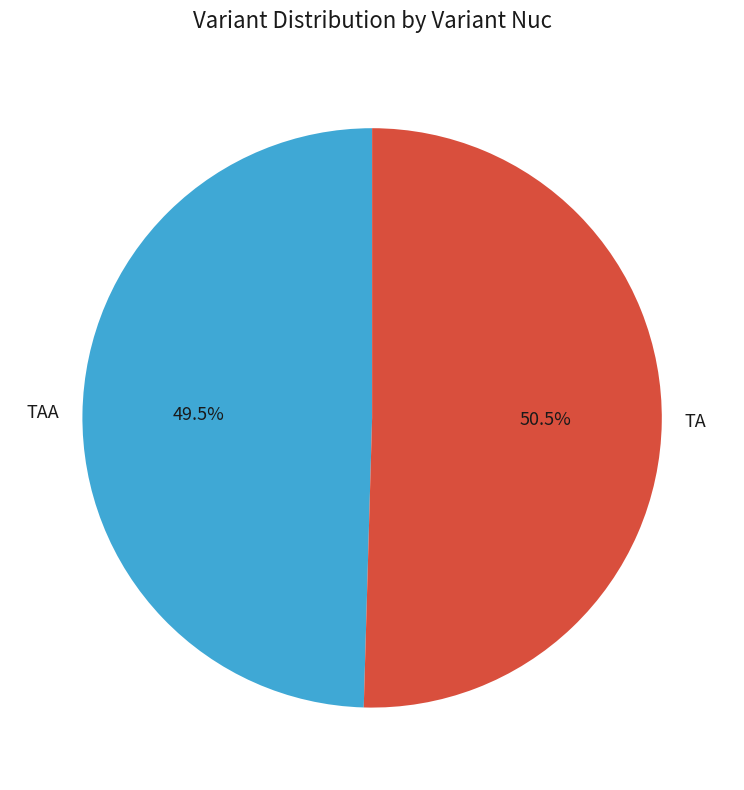

Rank the categories by value from highest to lowest.

TA, TAA